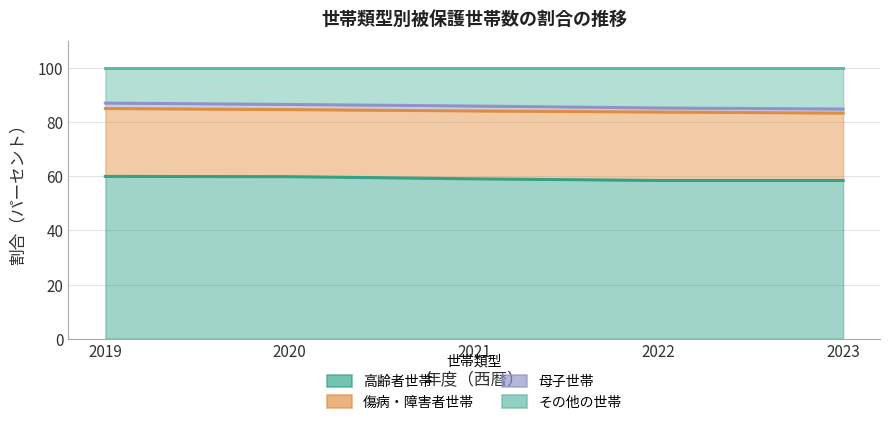

At which category is the sum across all series the highest?

2019